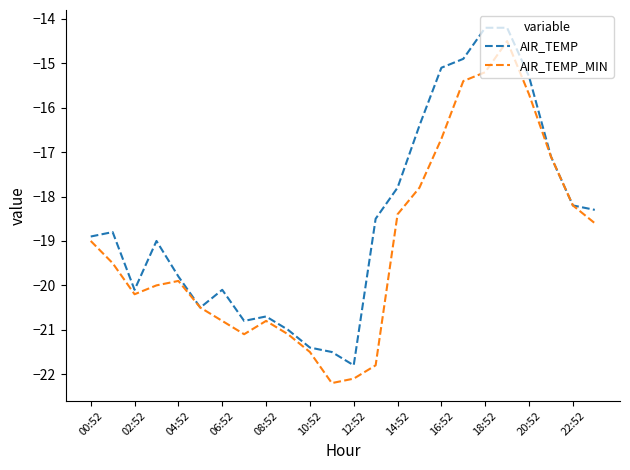

What is the maximum value shown in the chart?

-14.2